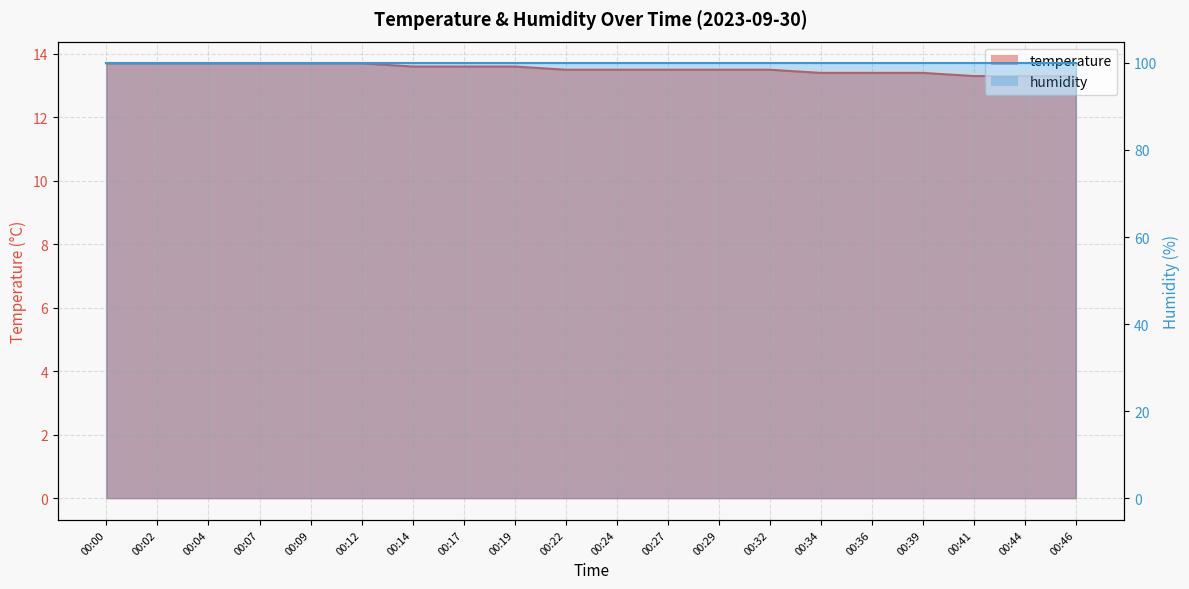

Count the values in the range 13 to 14.

20